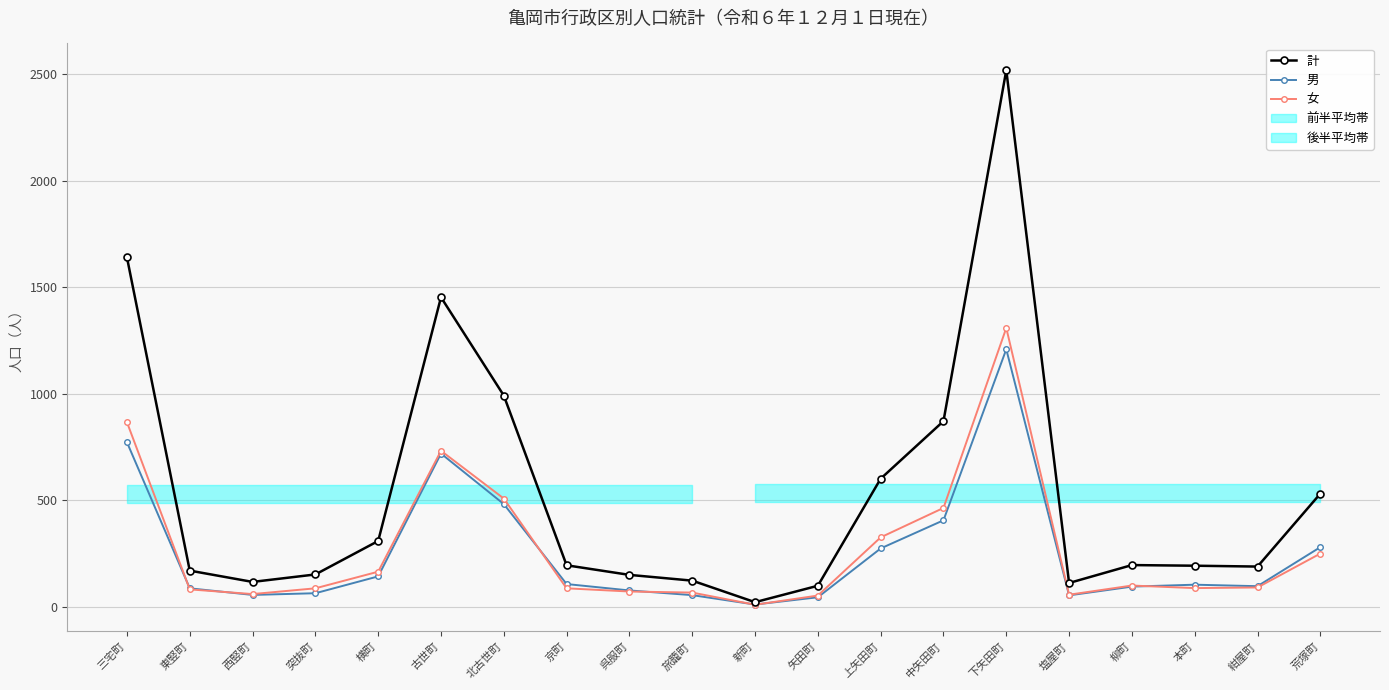

How many distinct data groups are displayed?

3